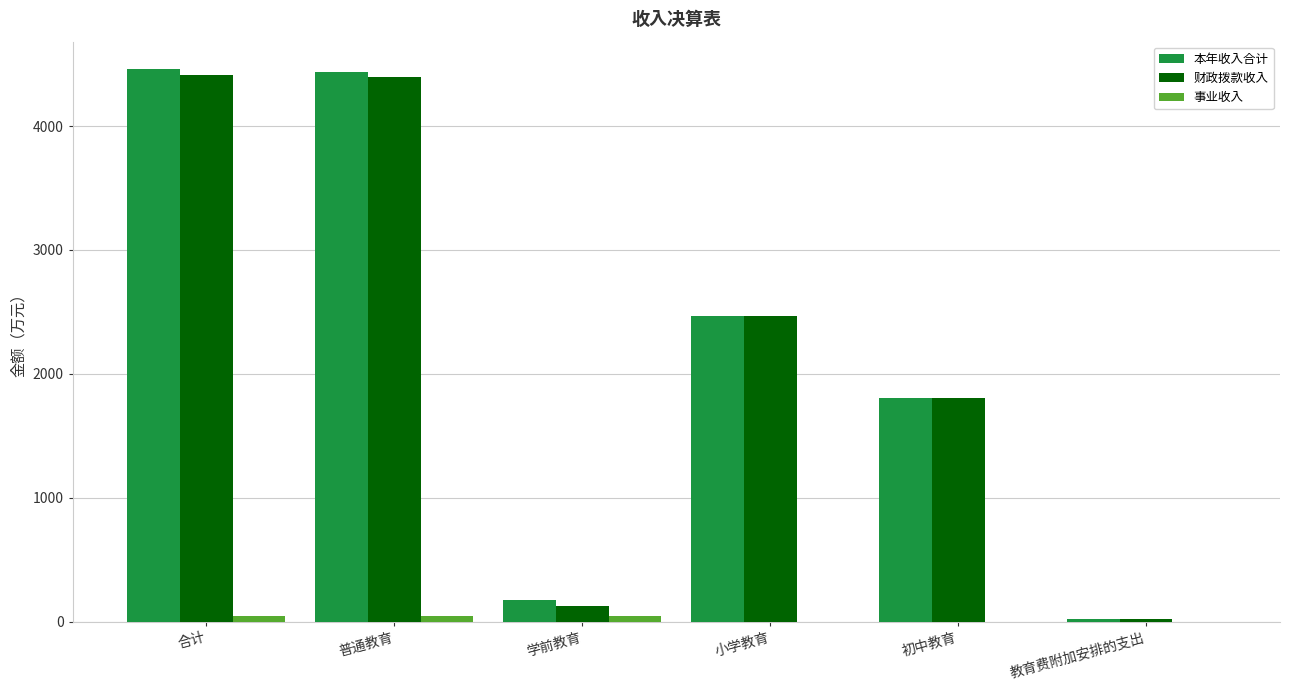

What is the sum of the 财政拨款收入 values at 初中教育 and 小学教育?

4268.2